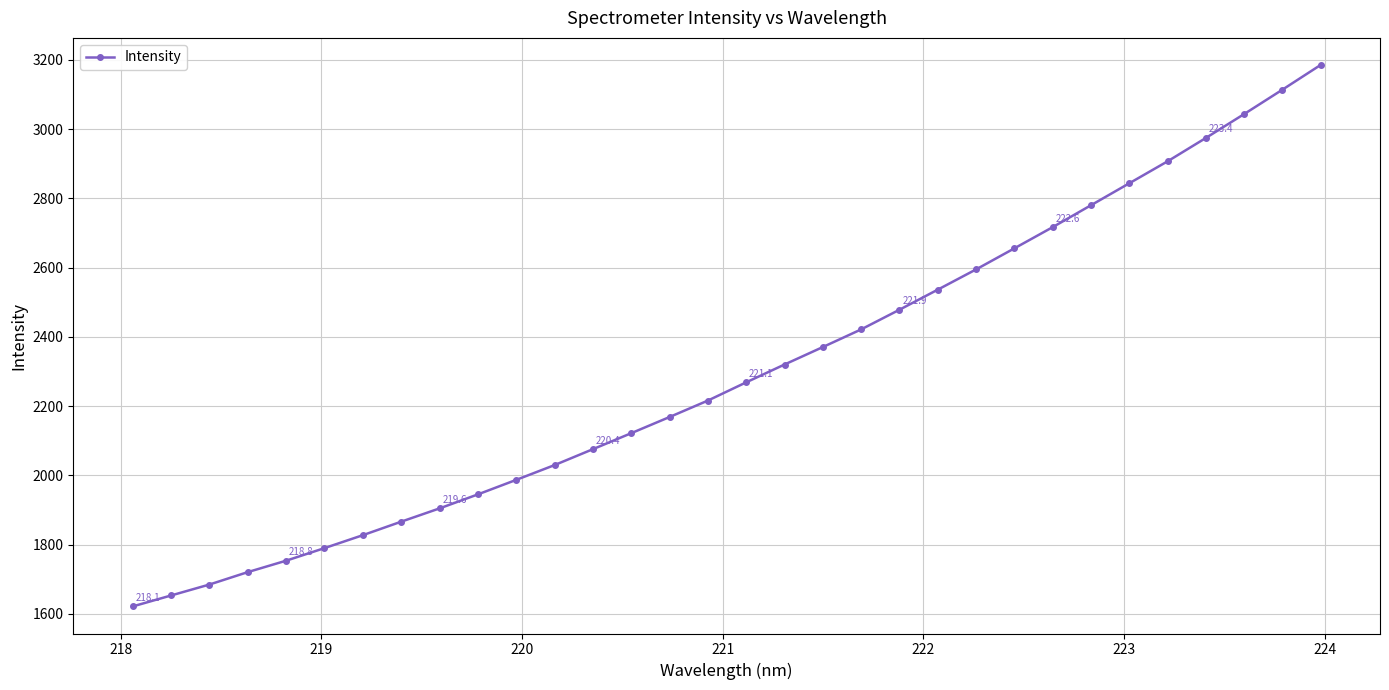

What is the average value?

2299.0